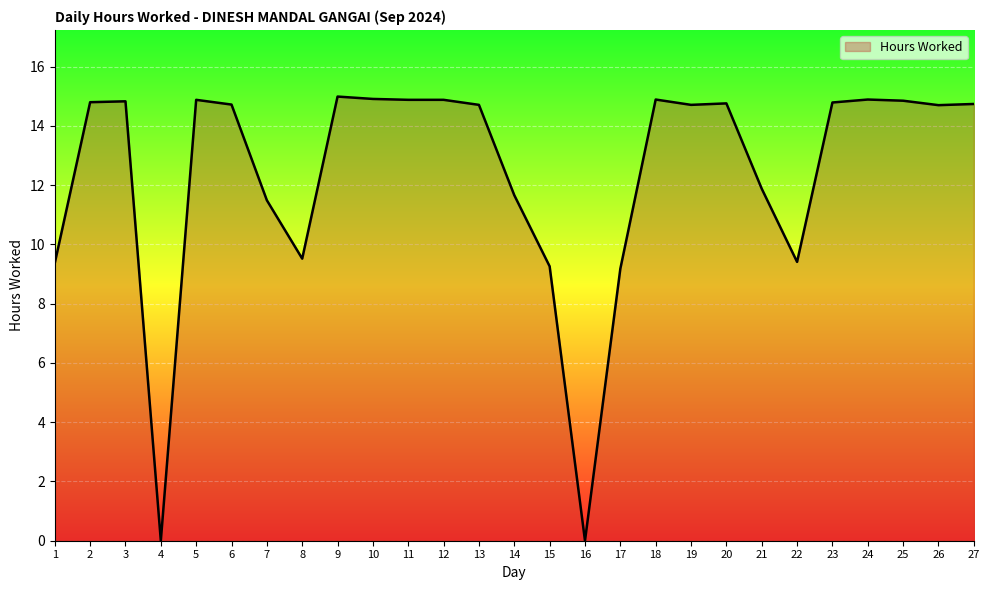

The chart shows a value of 25.0 at 24. True or false?

False